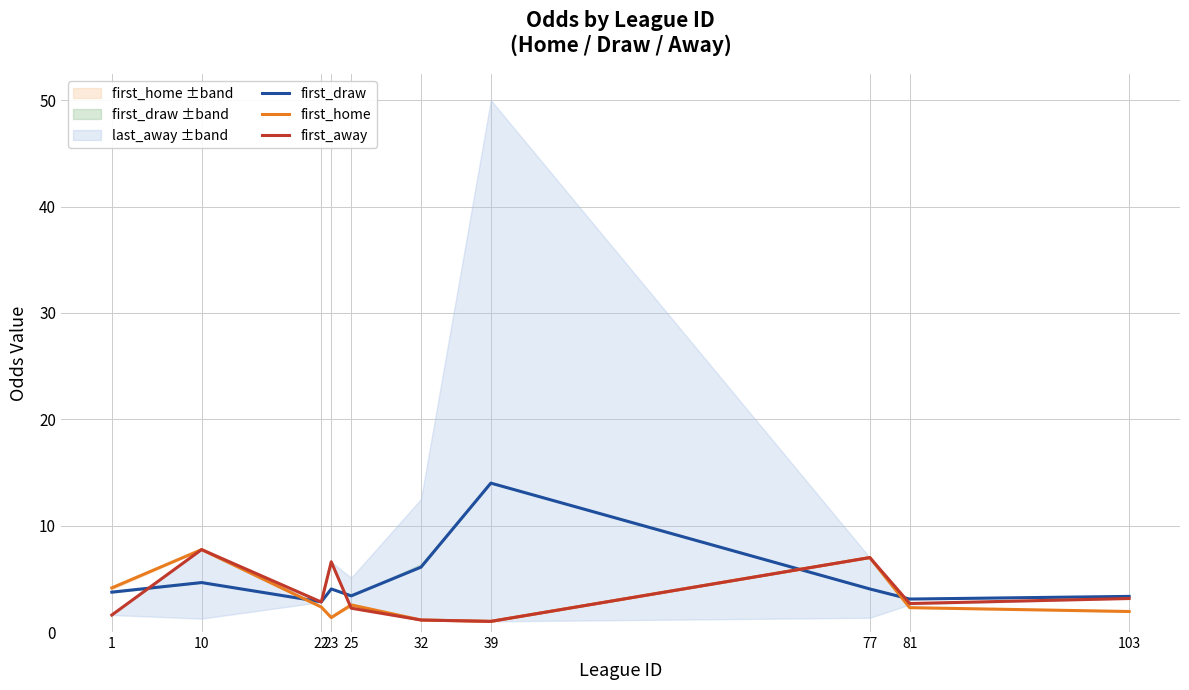

What is the difference between the maximum and minimum values in the first_home series?

6.7